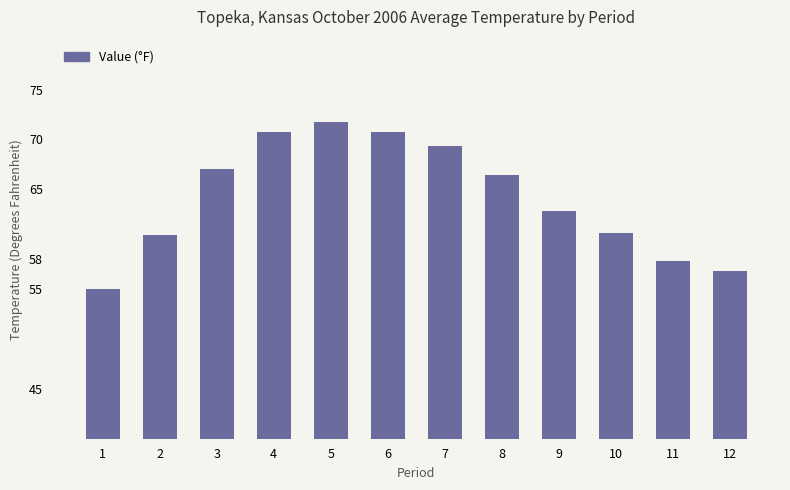

Count the number of values greater than 66.

6